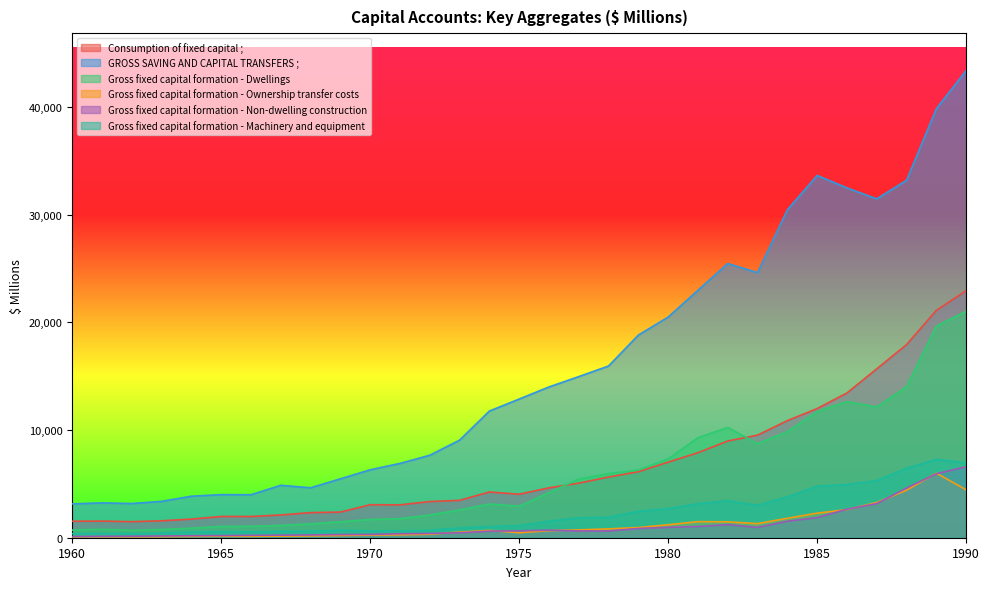

After their last crossing, which series has the higher values: Gross fixed capital formation - Non-dwelling construction or Gross fixed capital formation - Ownership transfer costs?

Gross fixed capital formation - Non-dwelling construction